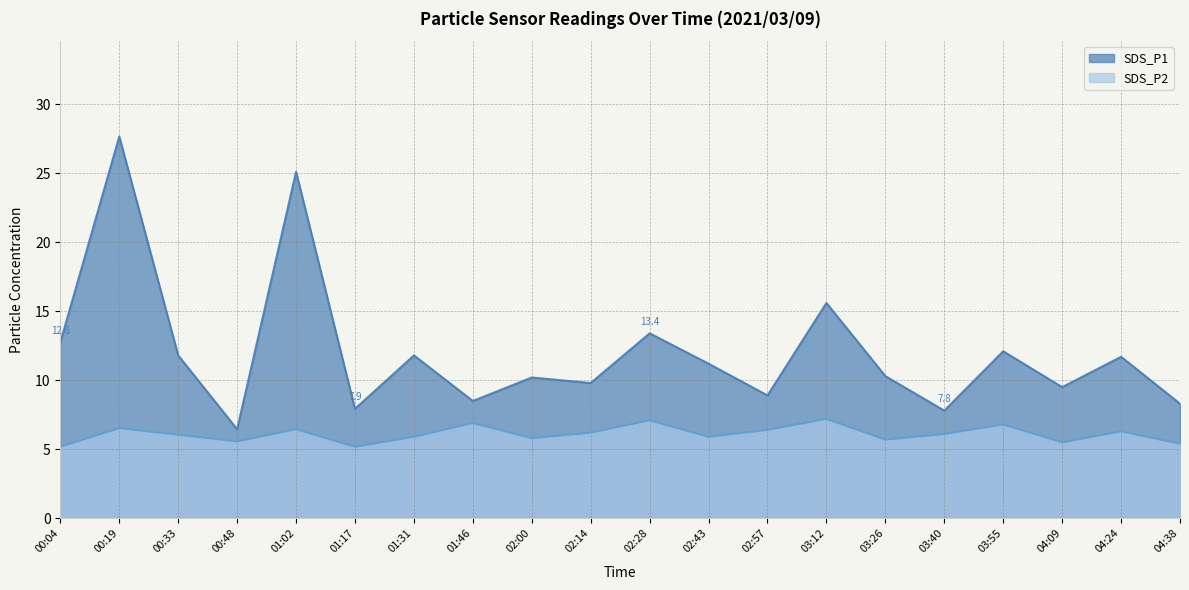

Which series has the largest total across all categories?

SDS_P1